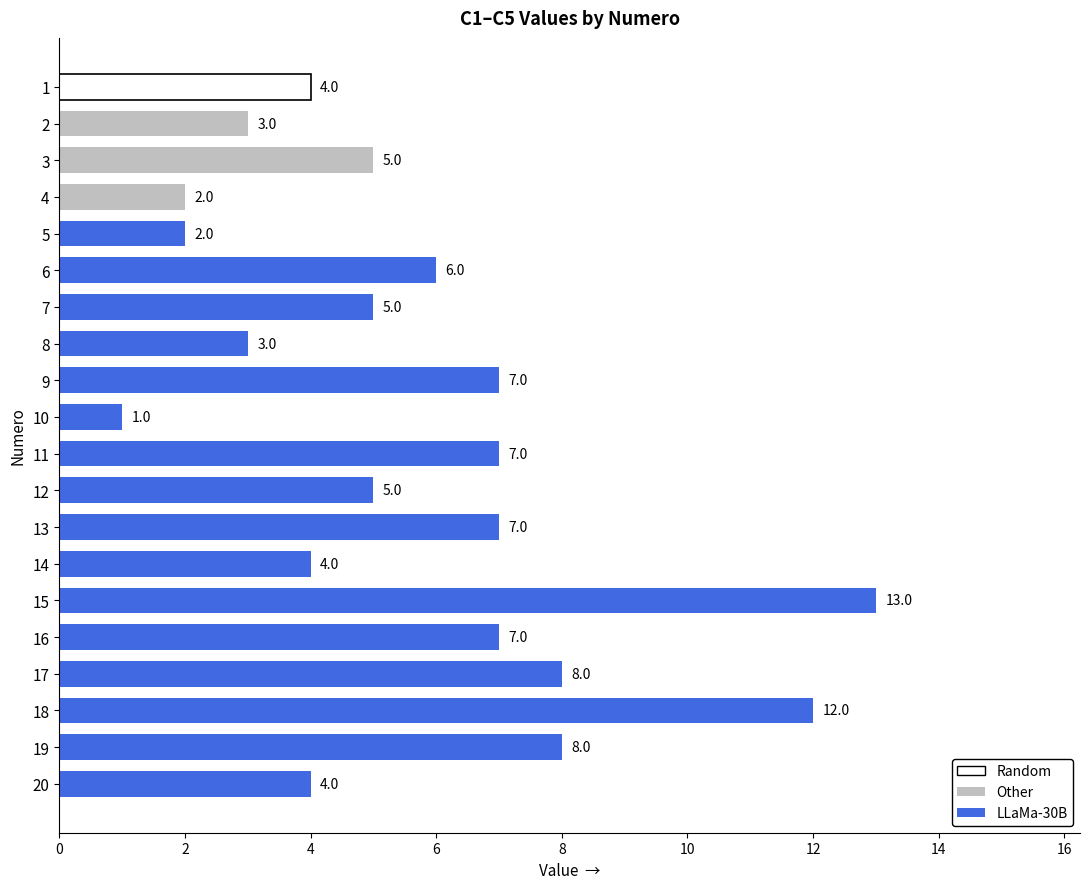

What is the value of the 6th bar from the top?

6